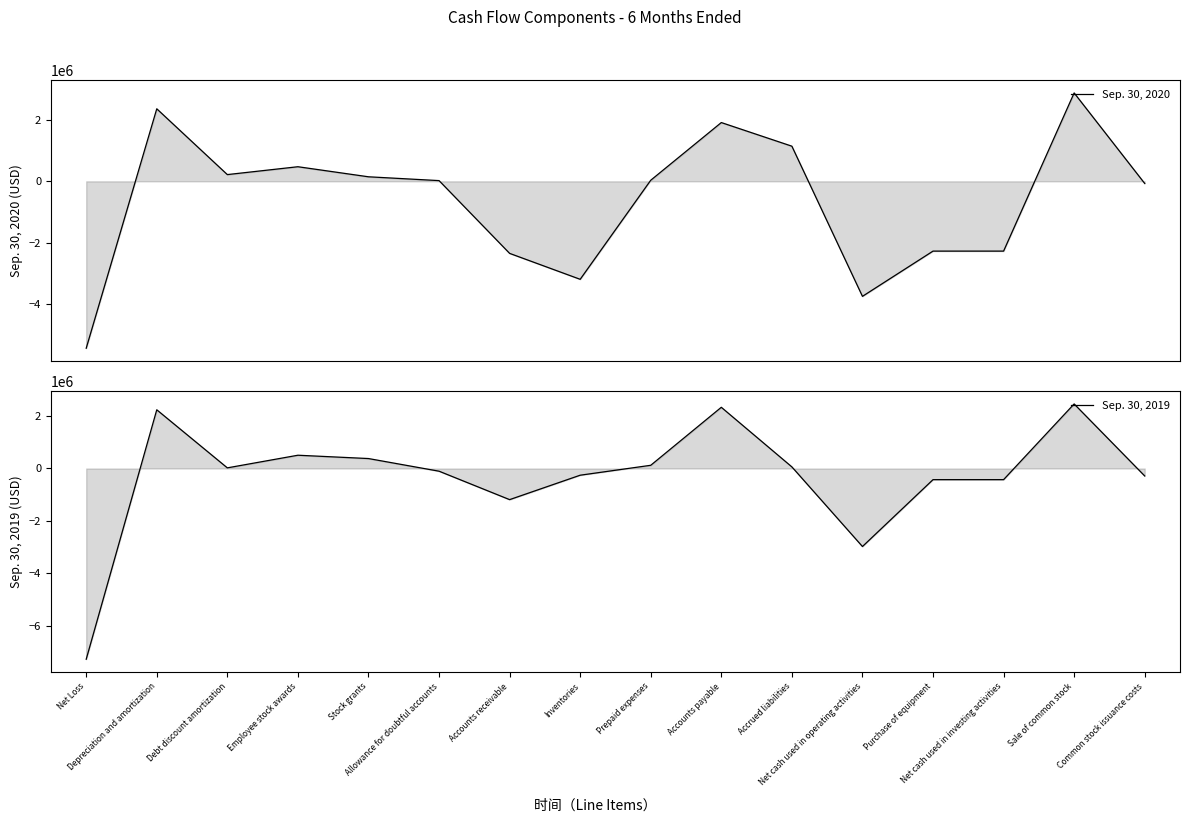

Does the chart have visible grid lines?

No